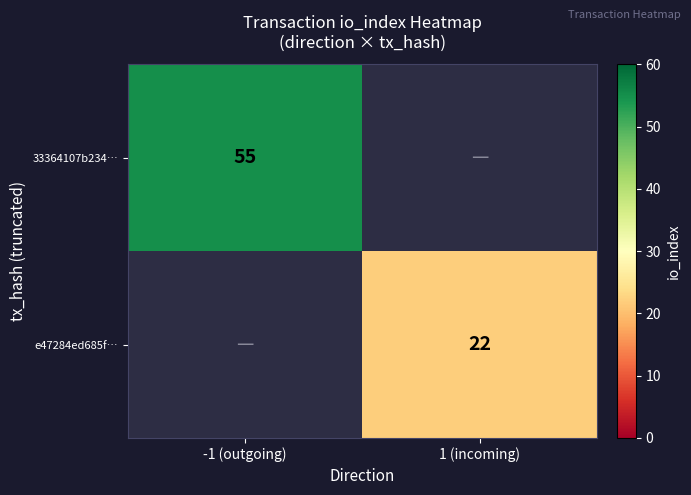

The 33364107b234… series shows 33 at -1 (outgoing). True or false?

False